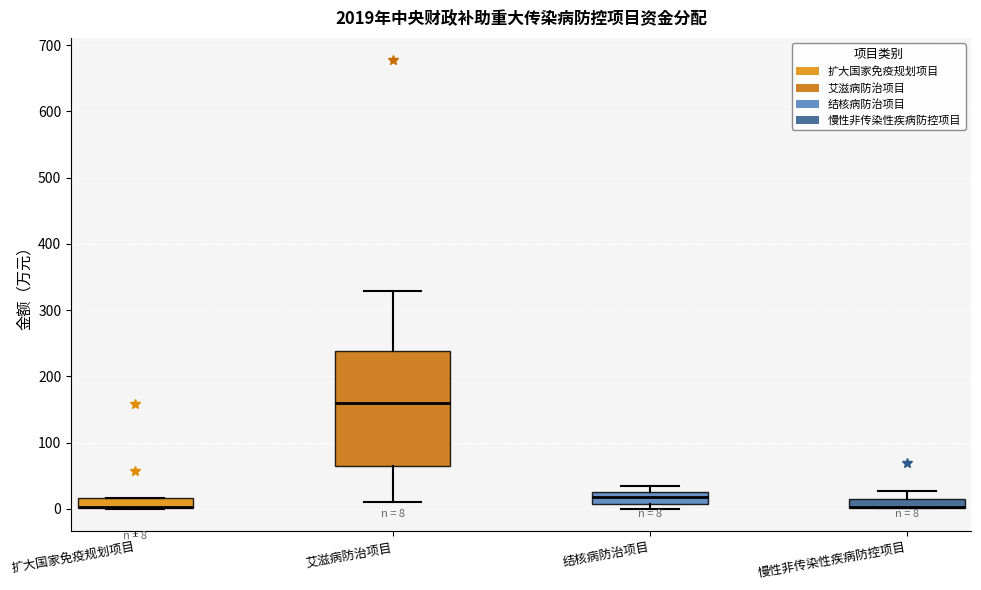

Which box is the tallest, from its lower edge to its upper edge?

艾滋病防治项目